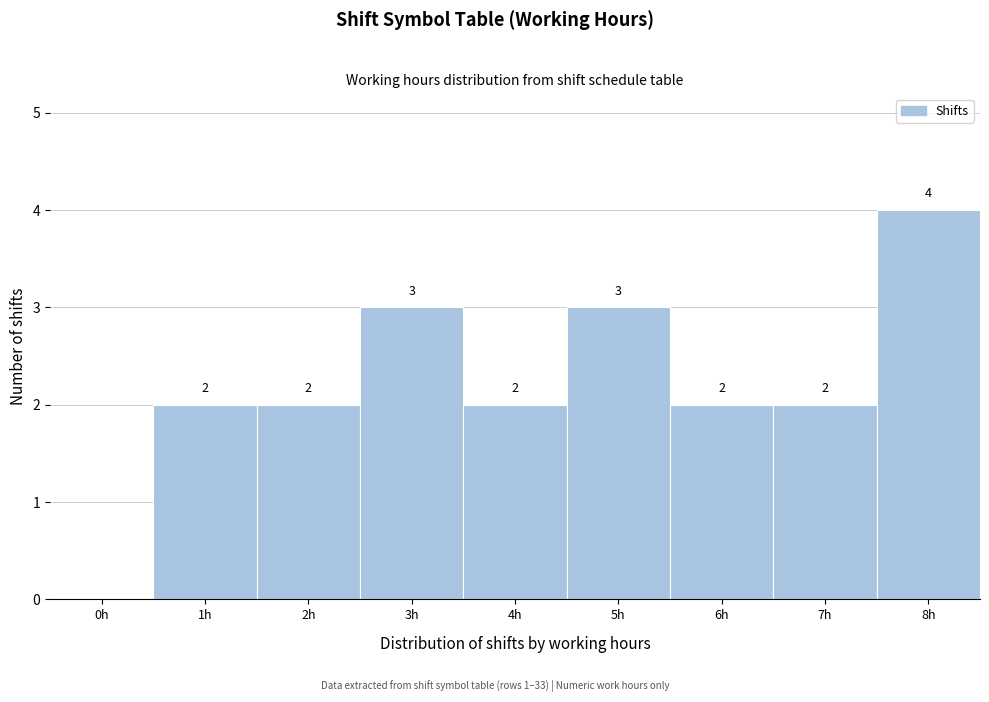

Reading left to right, transcribe all the data shown in this chart.

0h=0	1h=2	2h=2	3h=3	4h=2	5h=3	6h=2	7h=2	8h=4